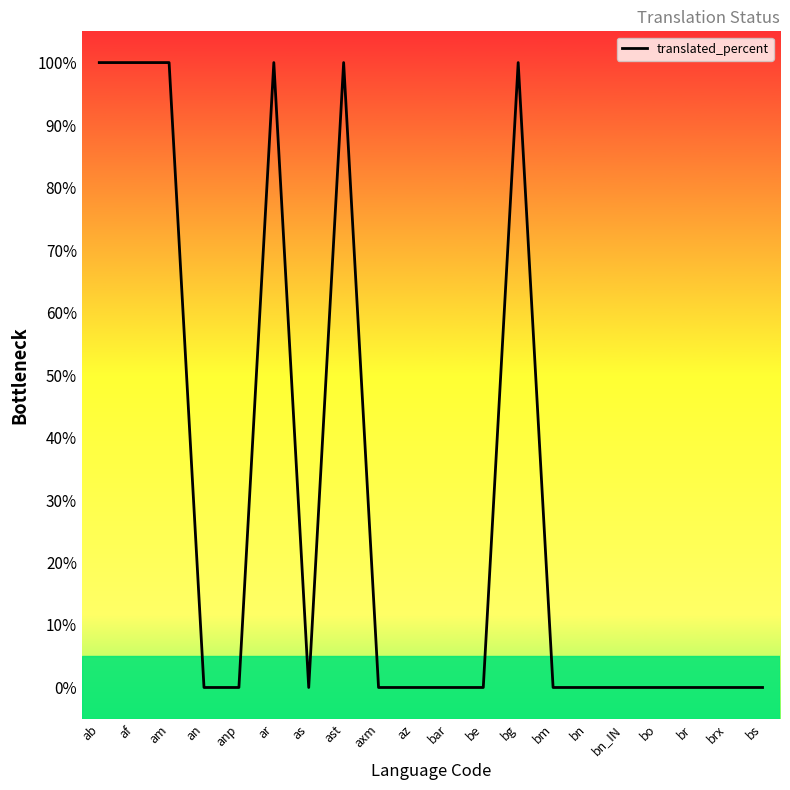

How many categories are shown in the chart?

20